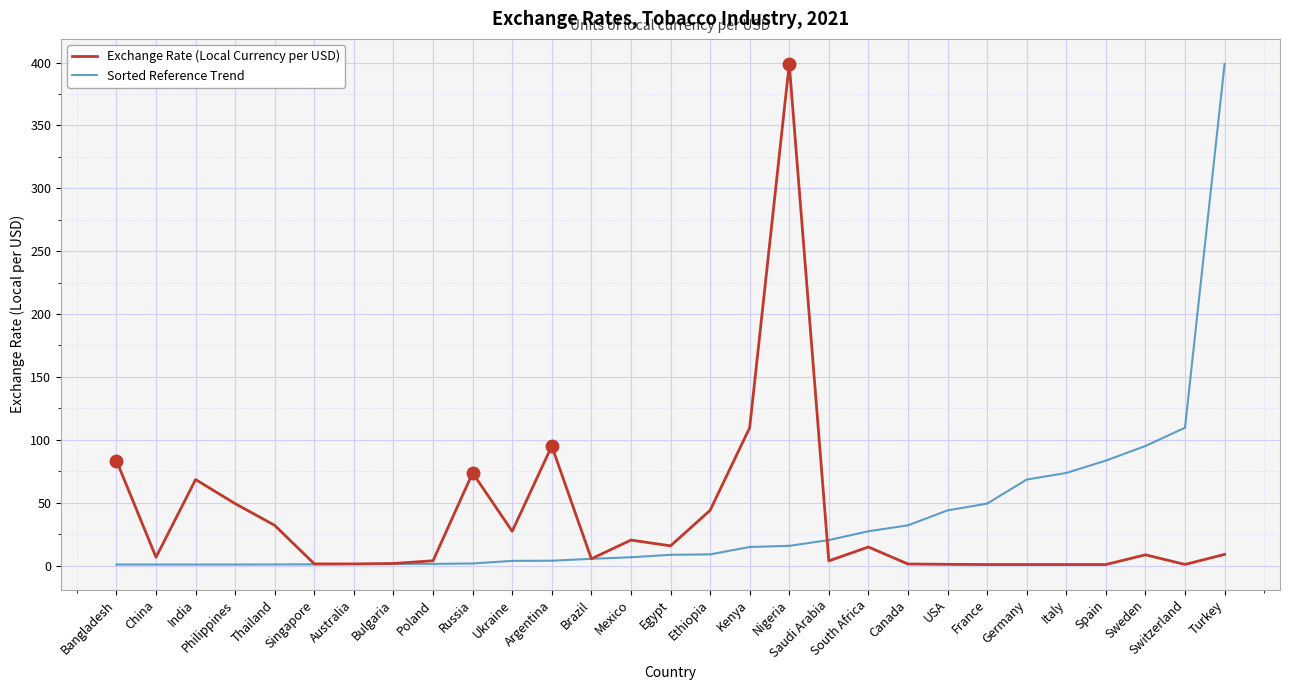

At Italy, list the series in order from largest to smallest.

Sorted Reference Trend, Exchange Rate (Local Currency per USD)